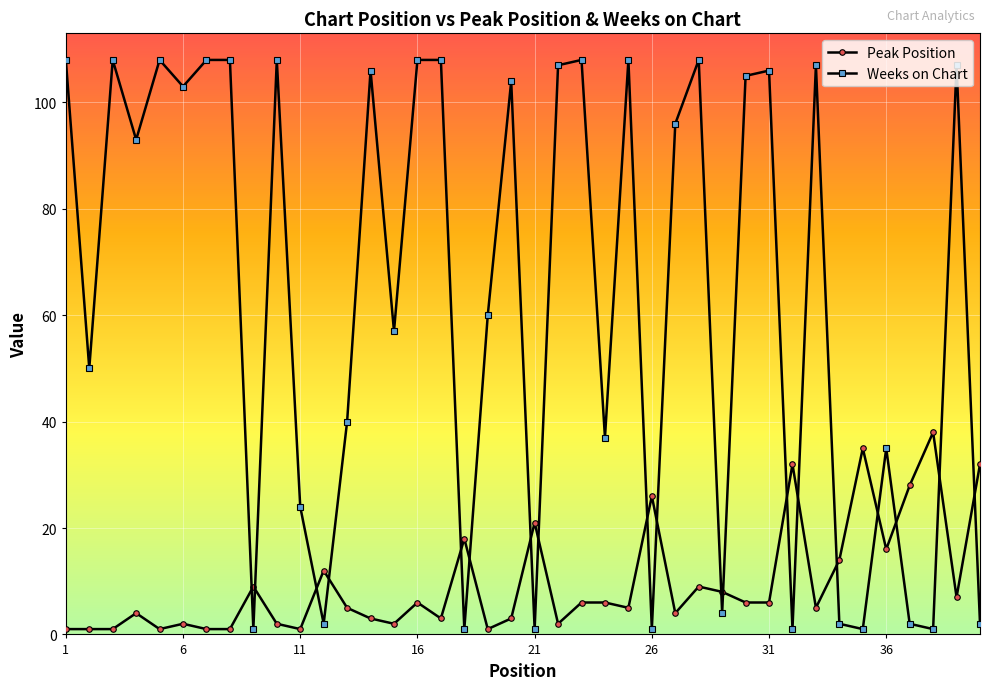

What is the sum of all Peak Position values?

383